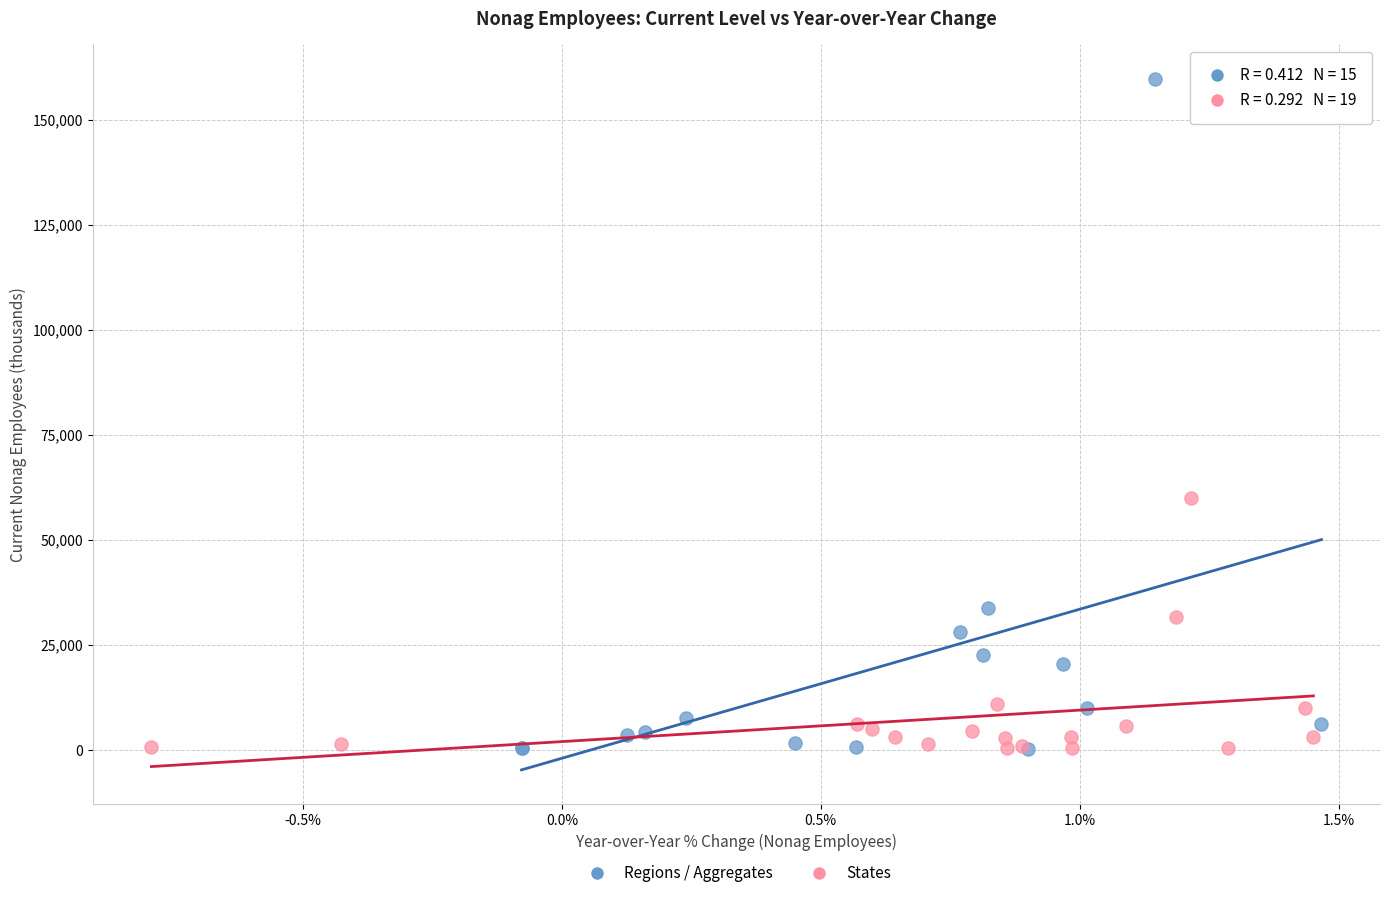

Which series reaches the maximum Y coordinate?

Regions / Aggregates